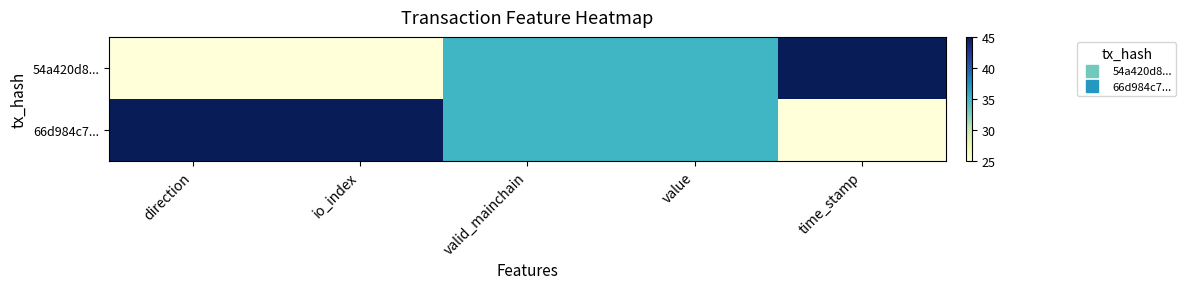

Which series has the largest total across all categories?

66d984c7...